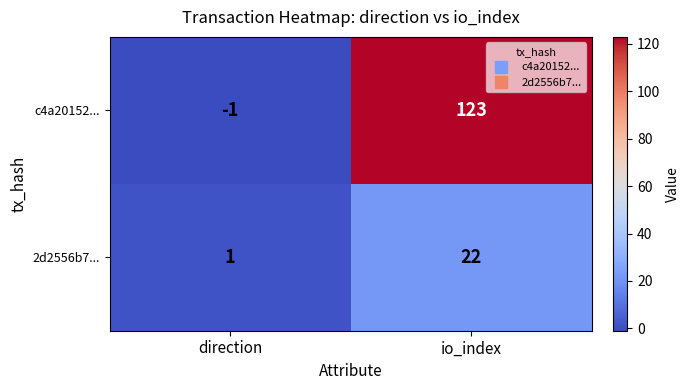

Which series has the largest total across all categories?

c4a20152...